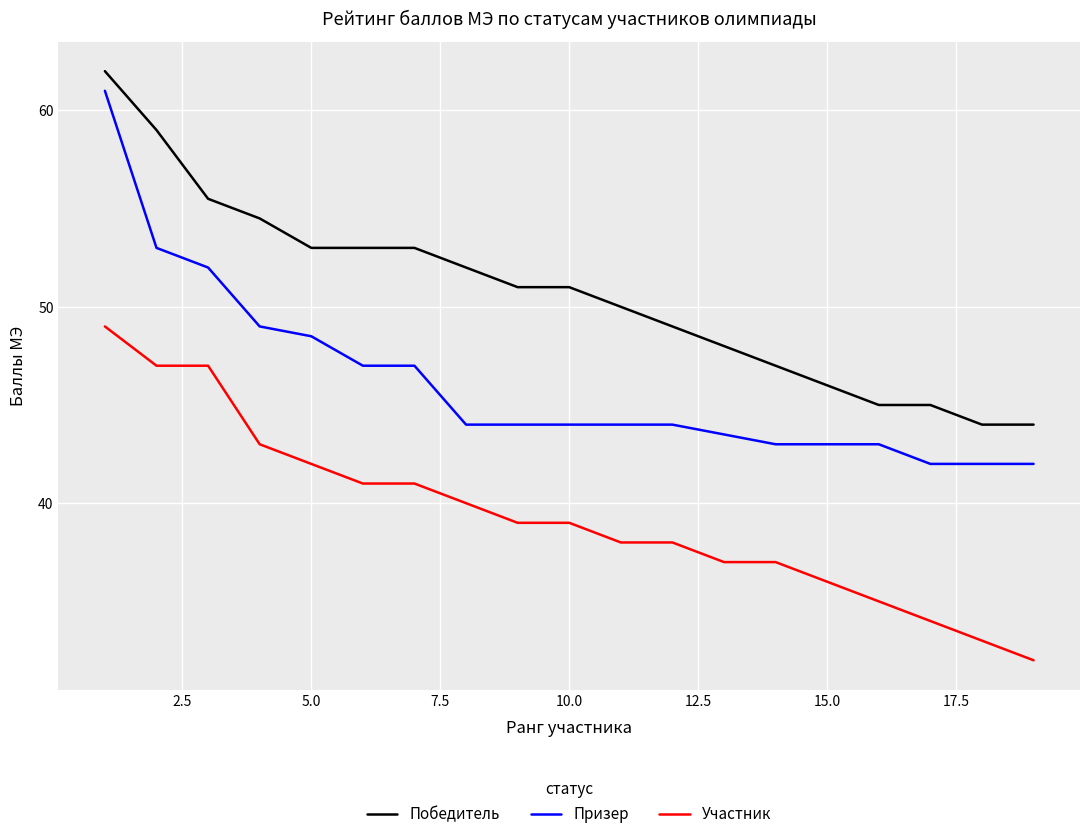

What is the minimum value shown in the chart?

32.0